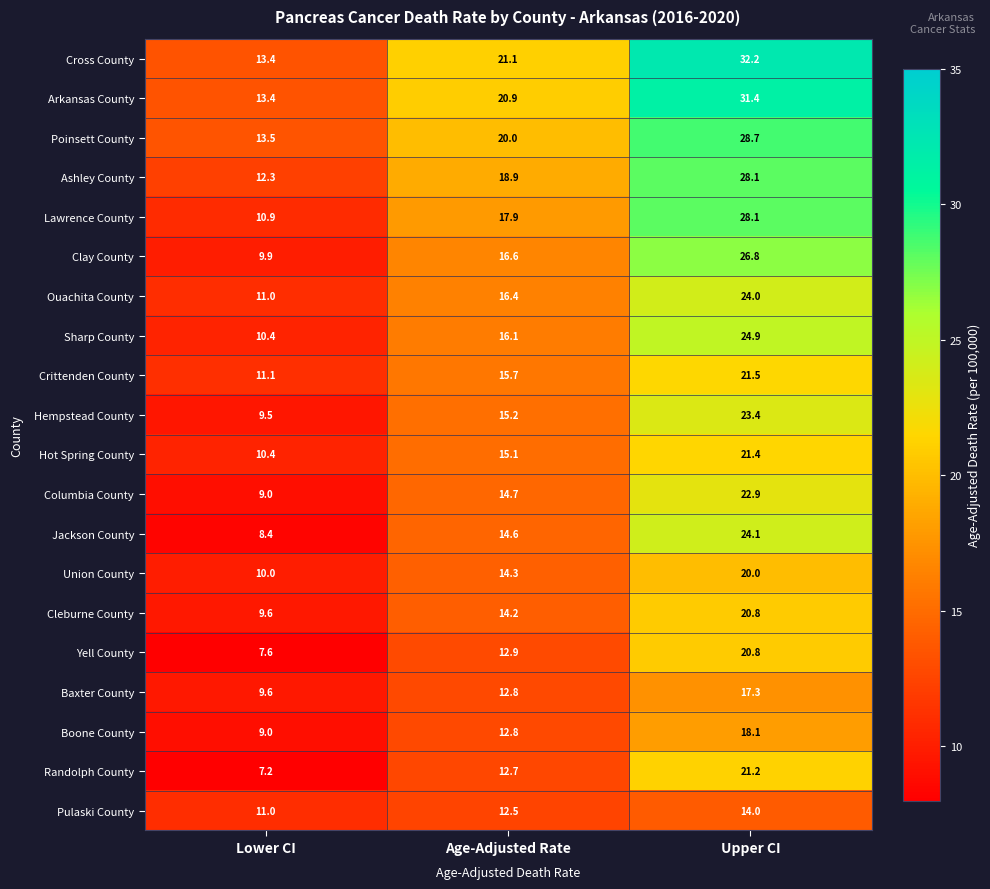

What is the difference between the highest and lowest values at Lower CI?

6.3